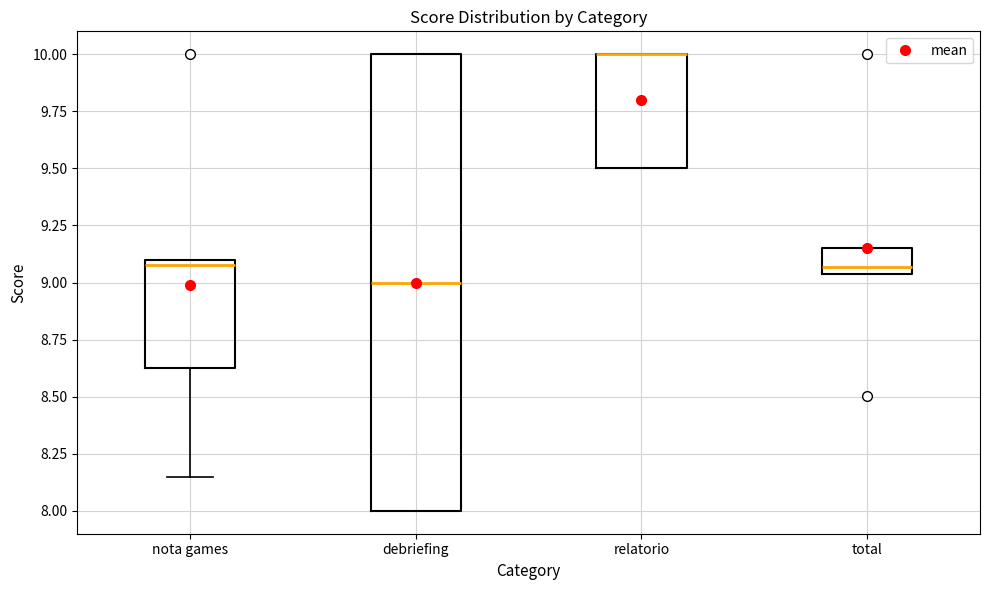

Where is the upper edge of the box for total on the y-axis? The values are not printed on the chart, so give them approximately, as read against the axis.

9.15